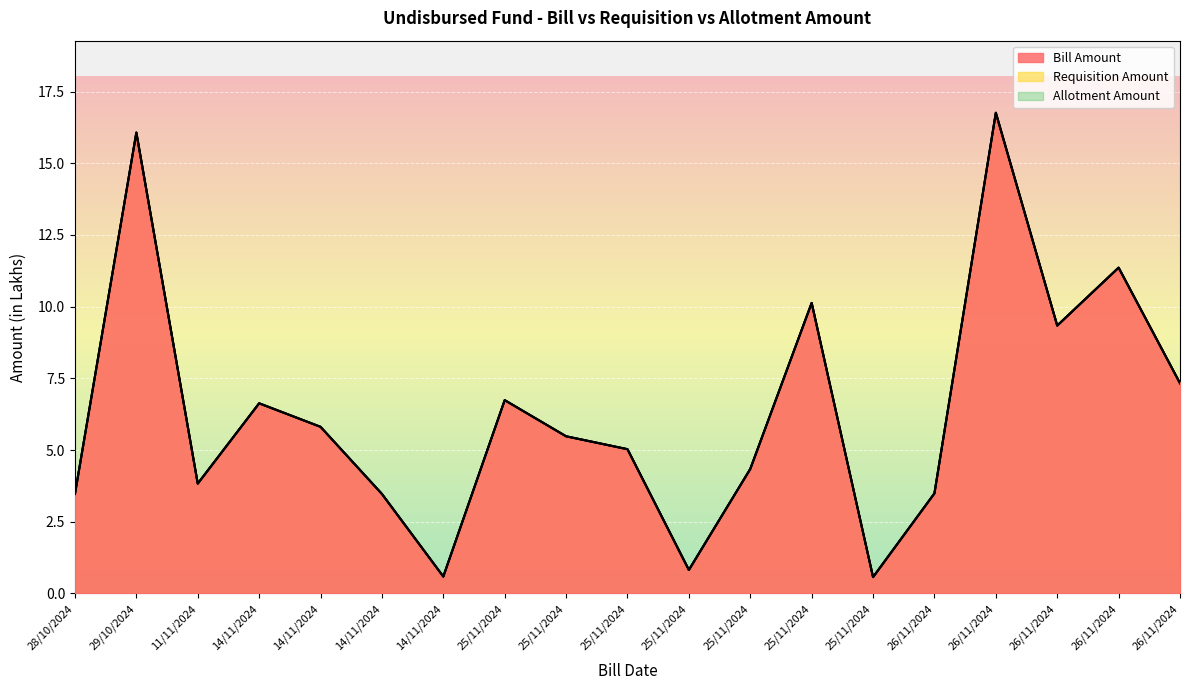

Between 25/11/2024 and 25/11/2024, which is larger?

25/11/2024